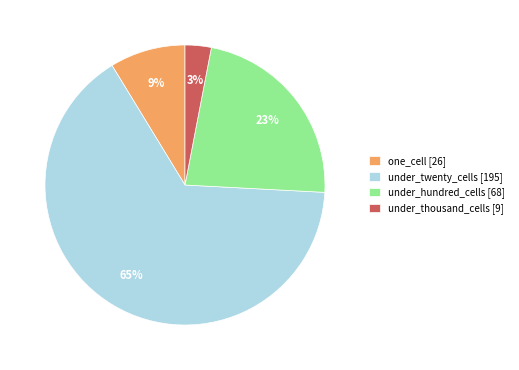

Is the sum of under_twenty_cells [195] and one_cell [26] greater than half?

Yes